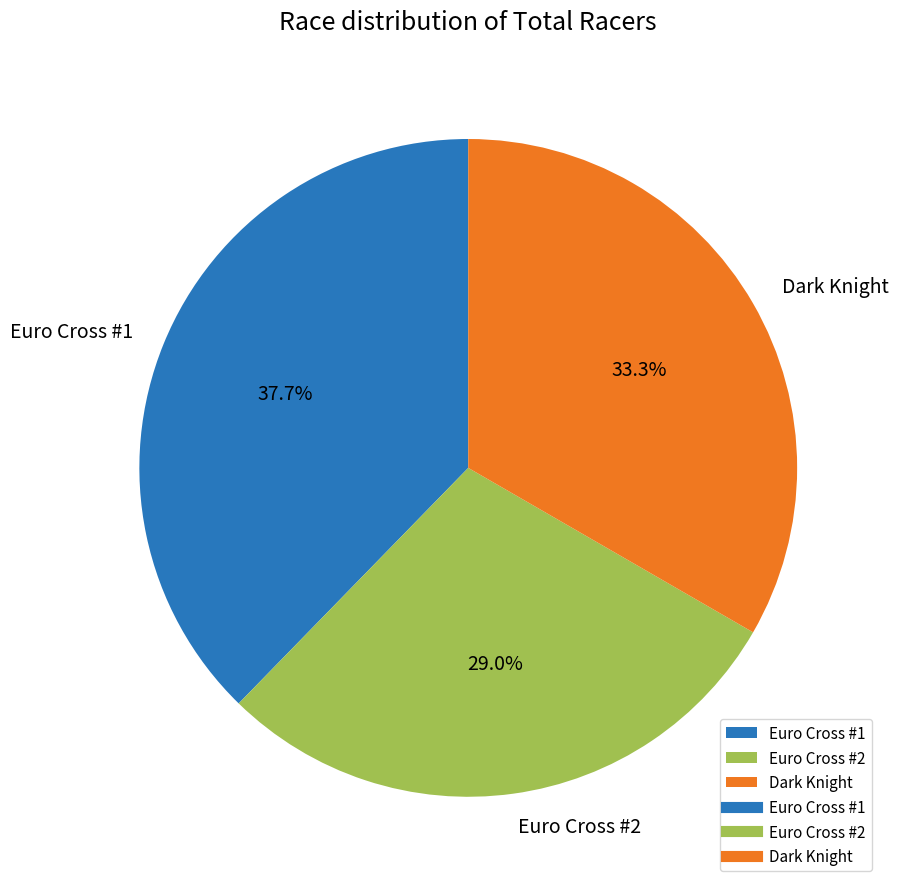

How many slices are in this pie chart?

3